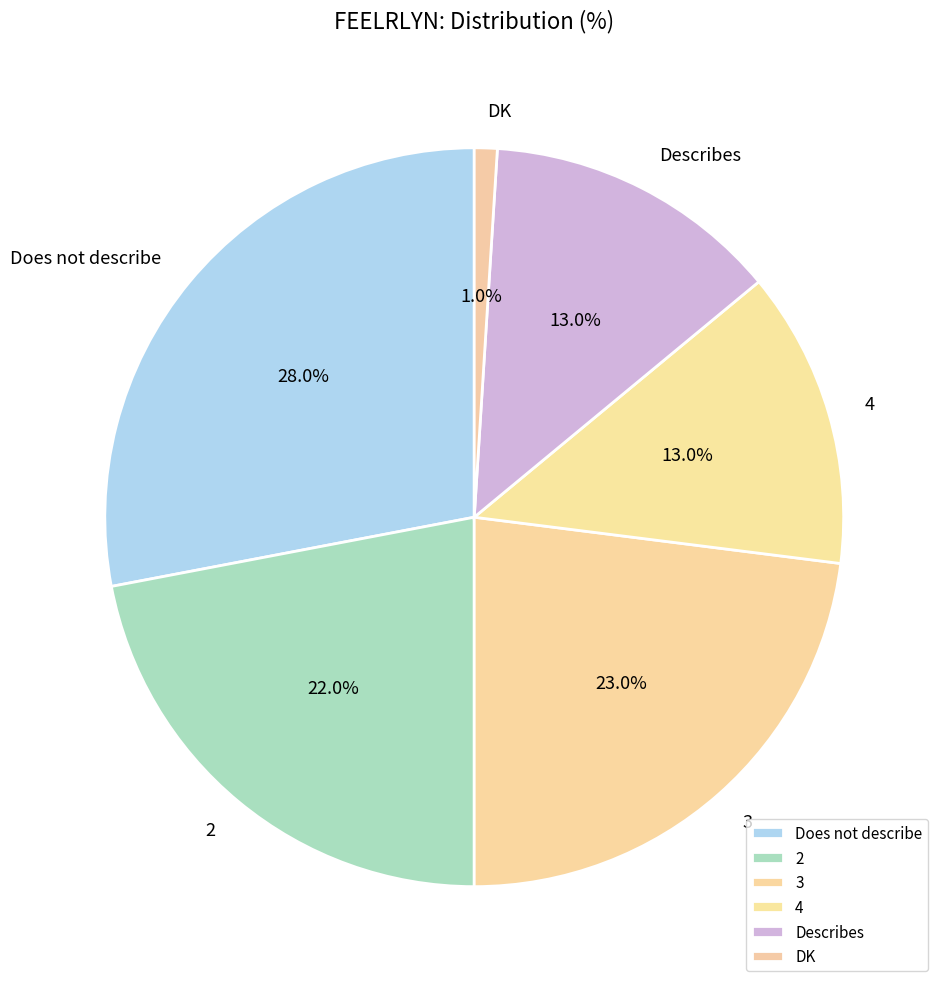

True or false: 4 accounts for 5% of the total.

False